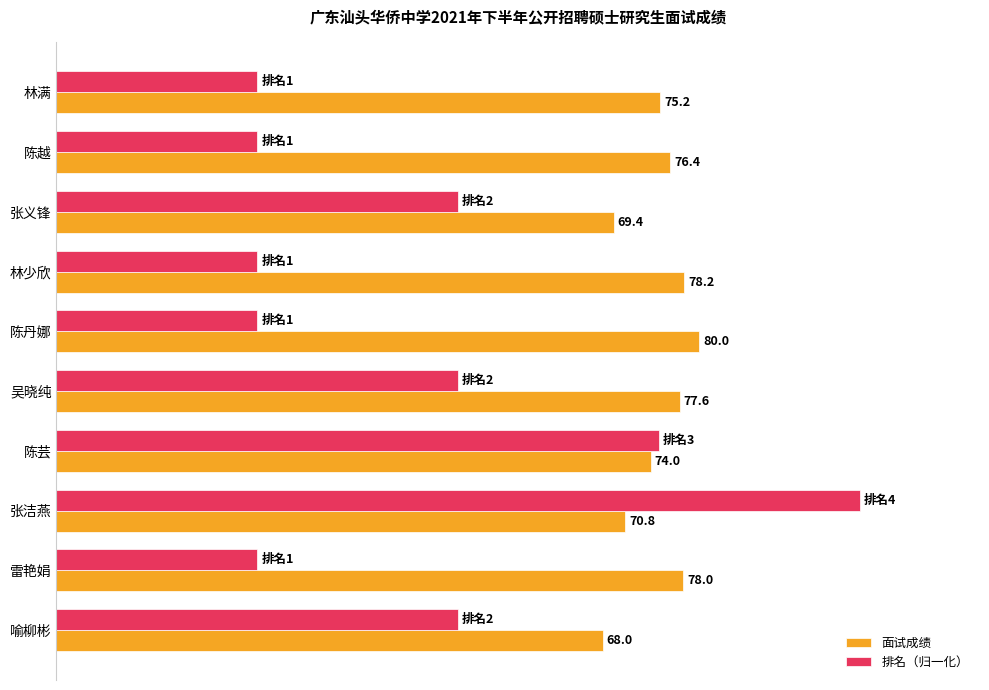

List the series in order of their peak value, lowest first.

面试成绩, 排名（归一化）